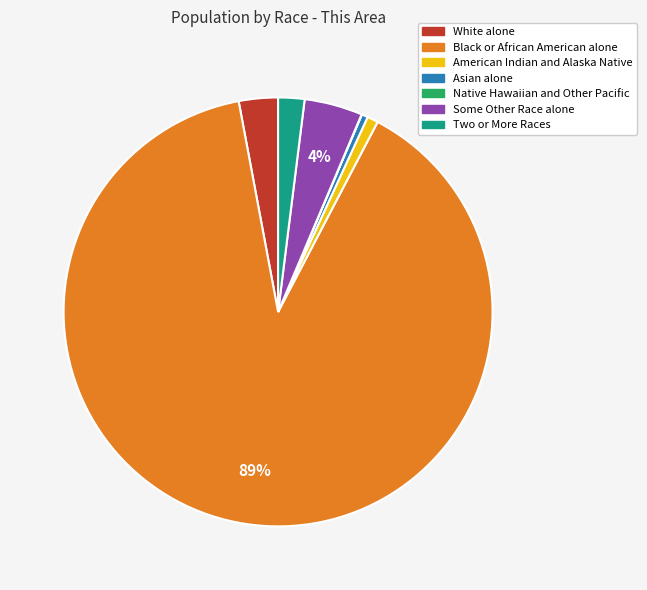

Is there any slice that represents more than half of the pie?

Yes